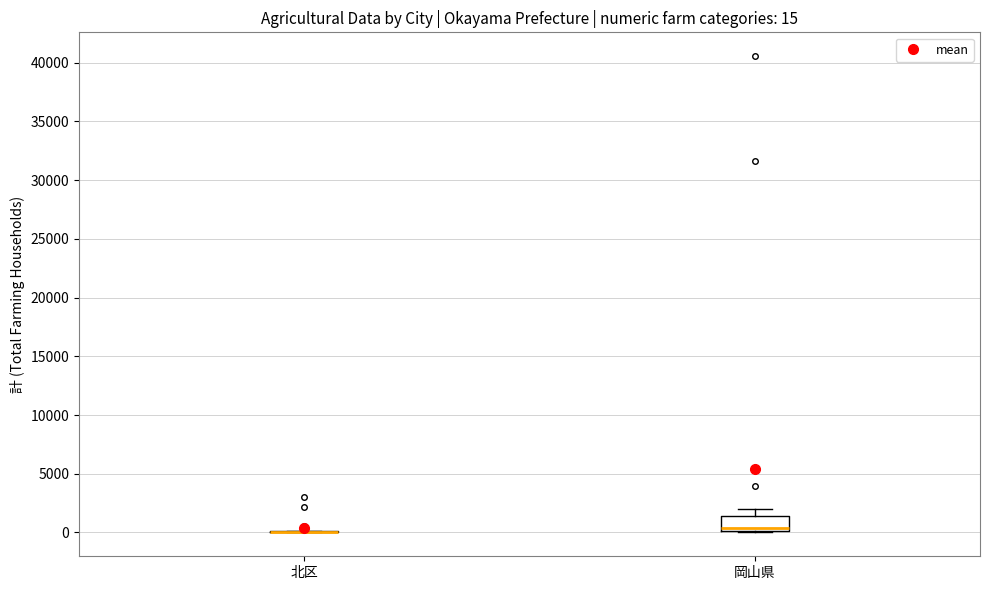

Which box is the tallest, from its lower edge to its upper edge?

岡山県